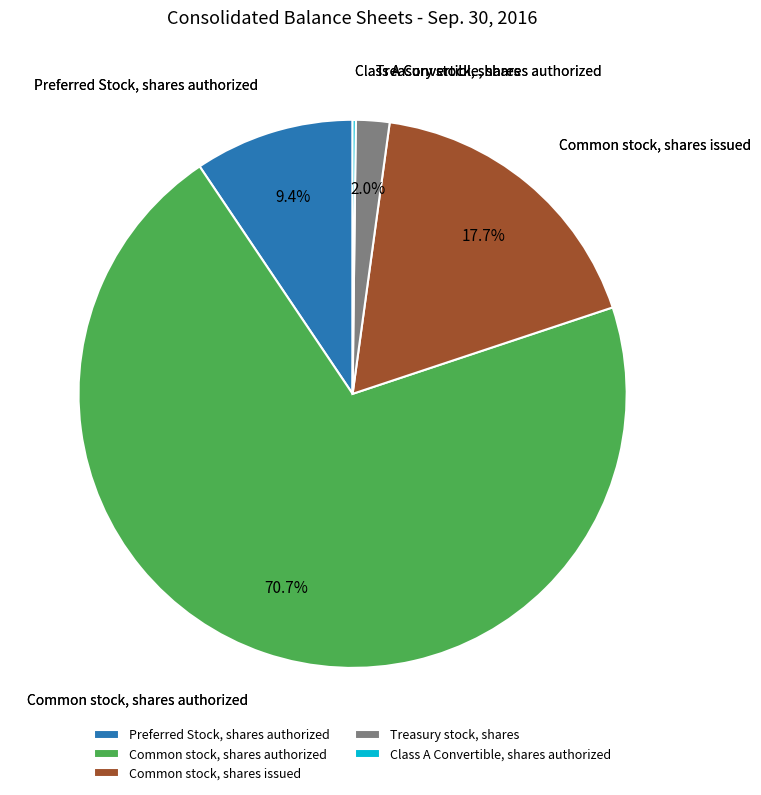

What percentage is the Preferred Stock, shares authorized slice, to the nearest percent?

9%